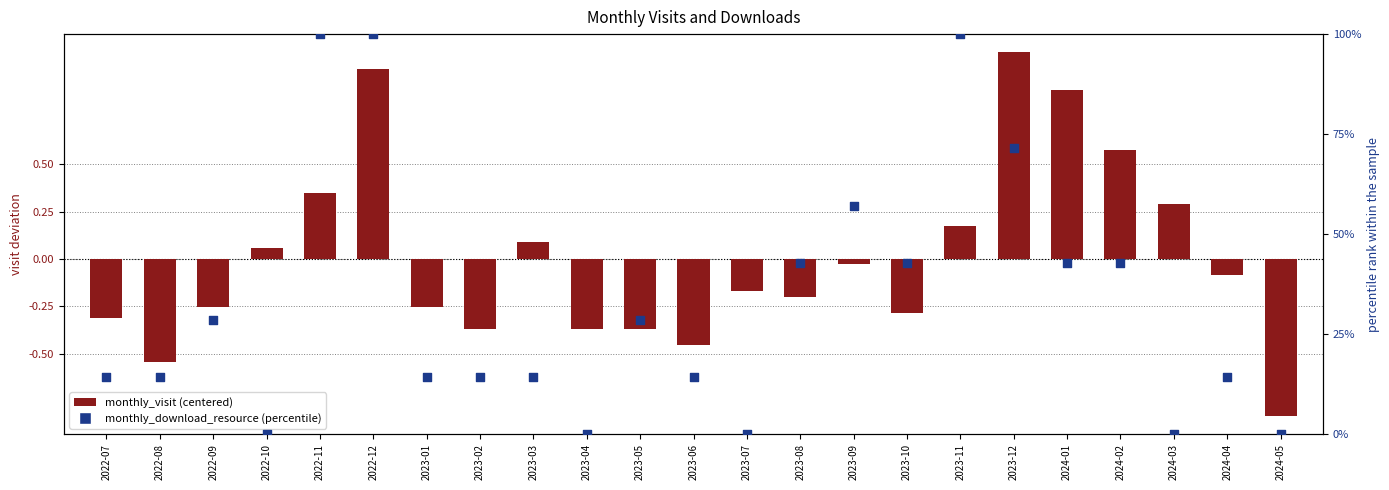

Which series reaches the minimum Y coordinate?

monthly_visit (centered)